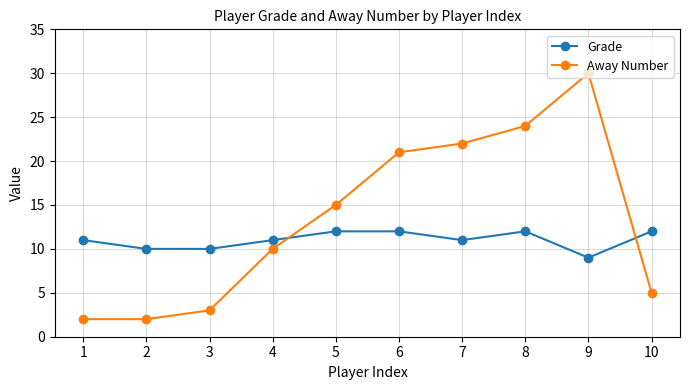

How many intersections are there between Grade and Away Number?

2